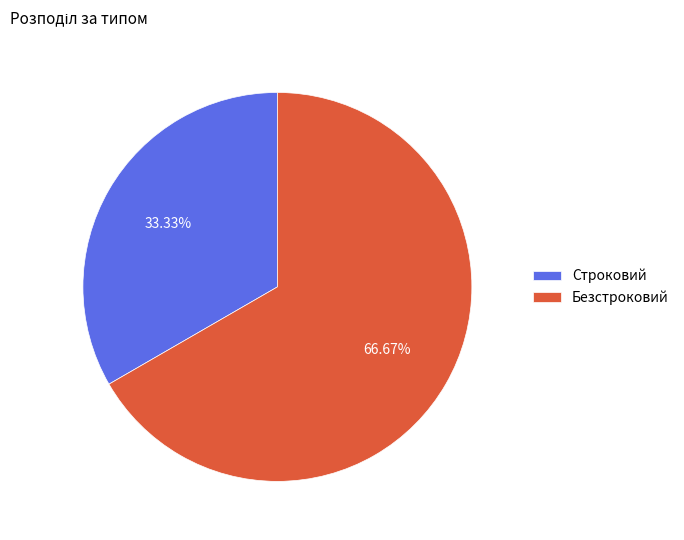

Count the number of slices in the pie.

2